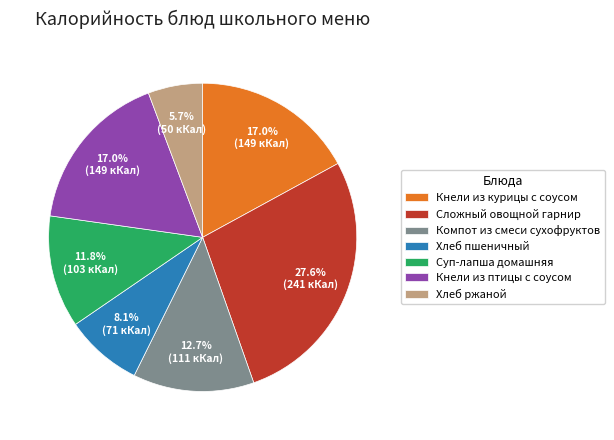

What is the smallest slice in the pie chart?

Хлеб ржаной